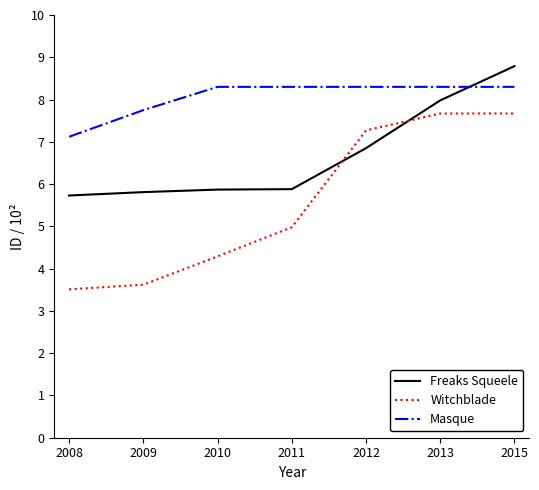

Which series has the largest total across all categories?

Masque